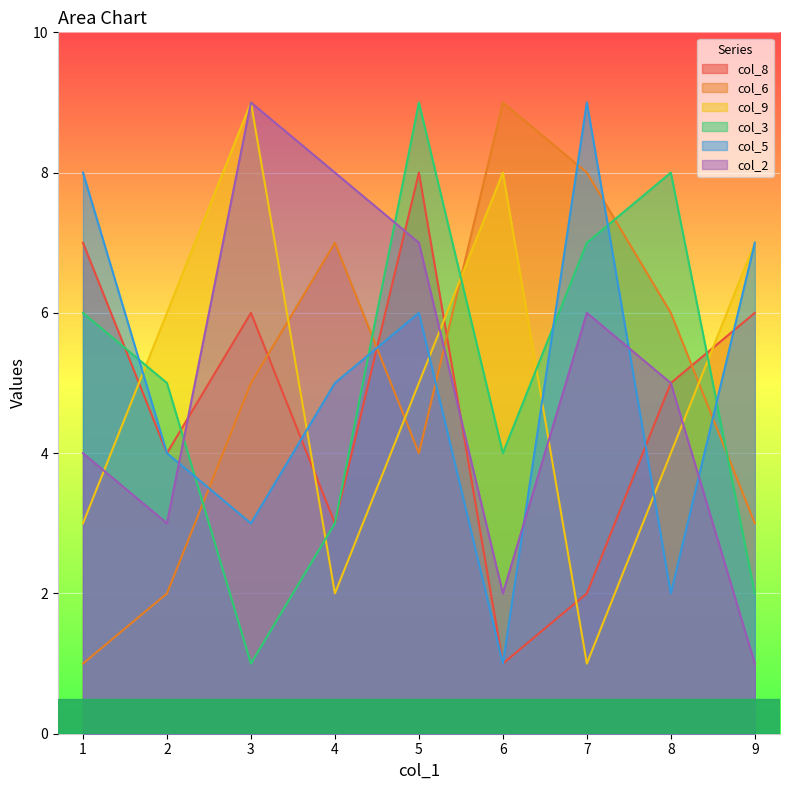

Does the chart display data point markers on the line(s)?

No